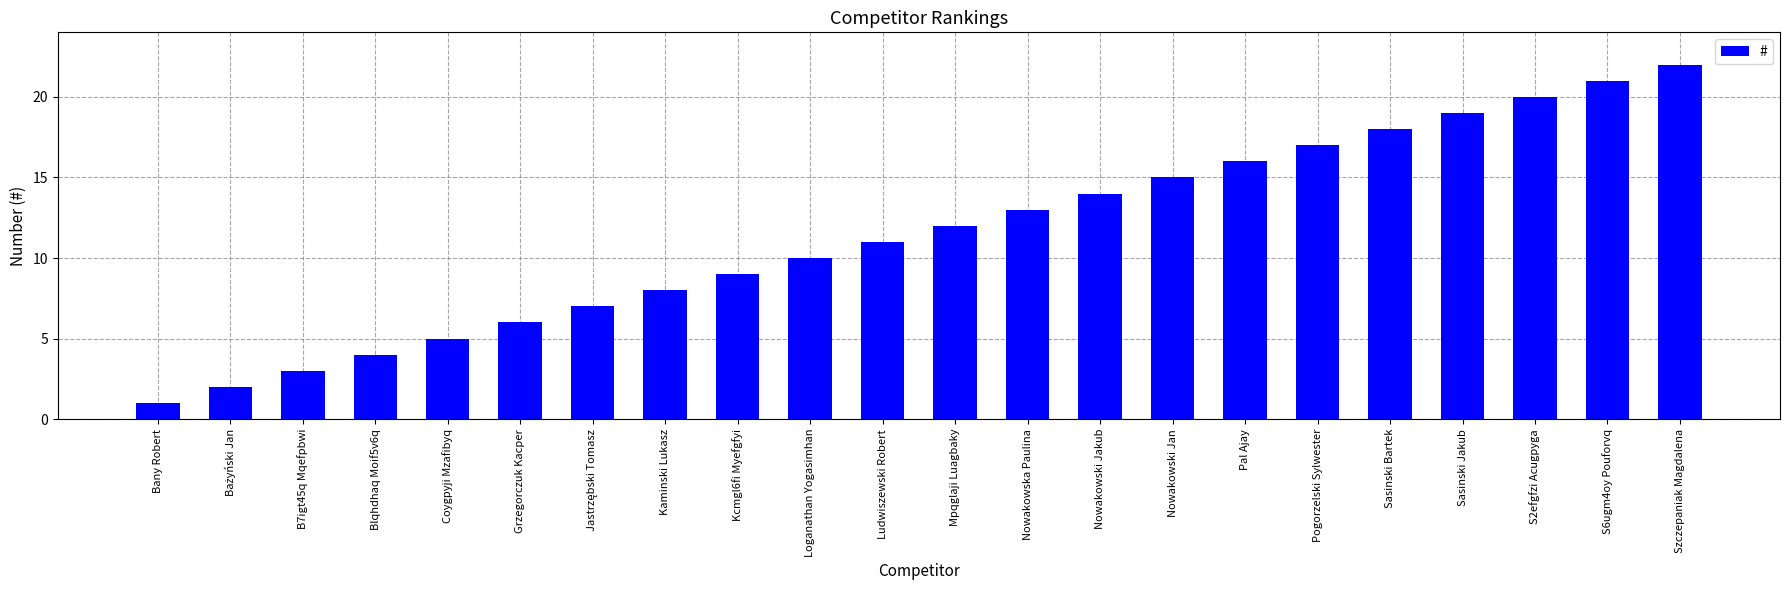

The chart shows a value of 3 at Ludwiszewski Robert. True or false?

False